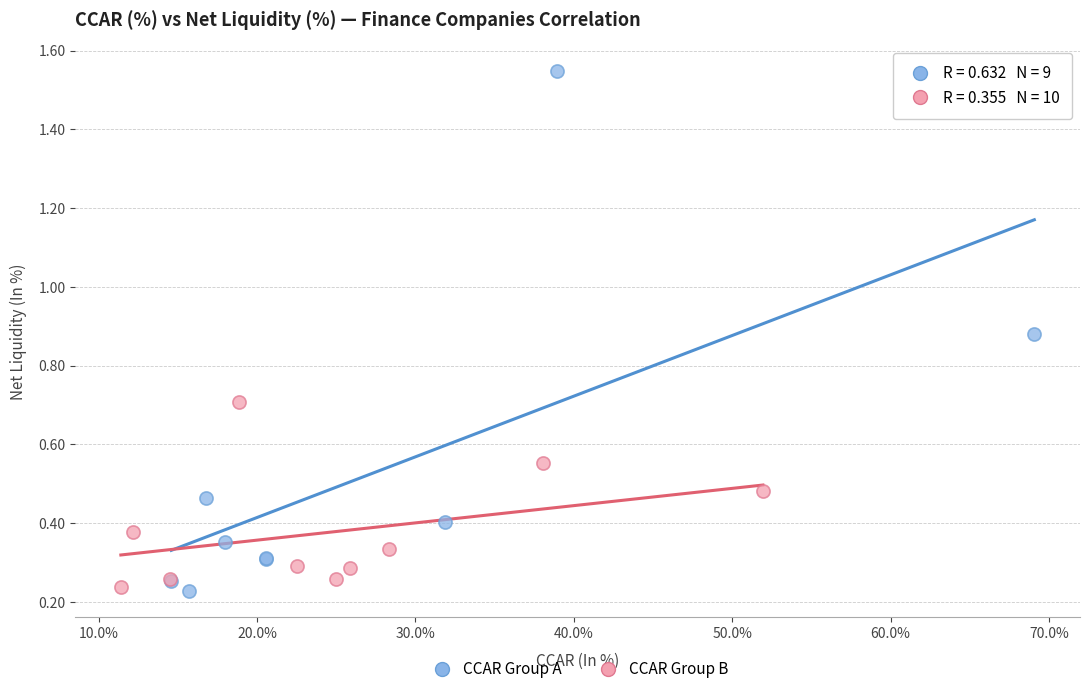

Which series reaches the minimum Y coordinate?

CCAR Group A